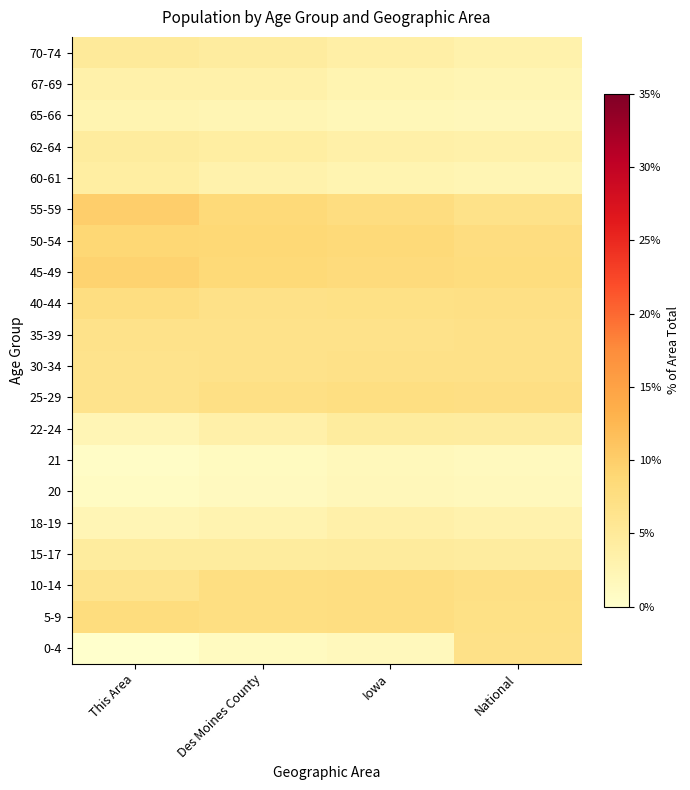

What is the smallest value displayed?

0.1